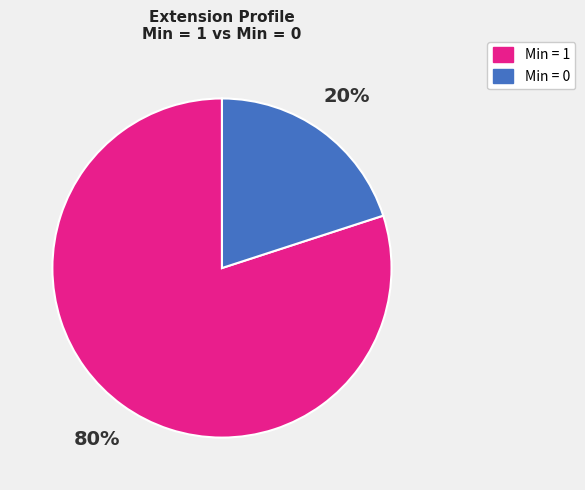

Count the number of slices in the pie.

2